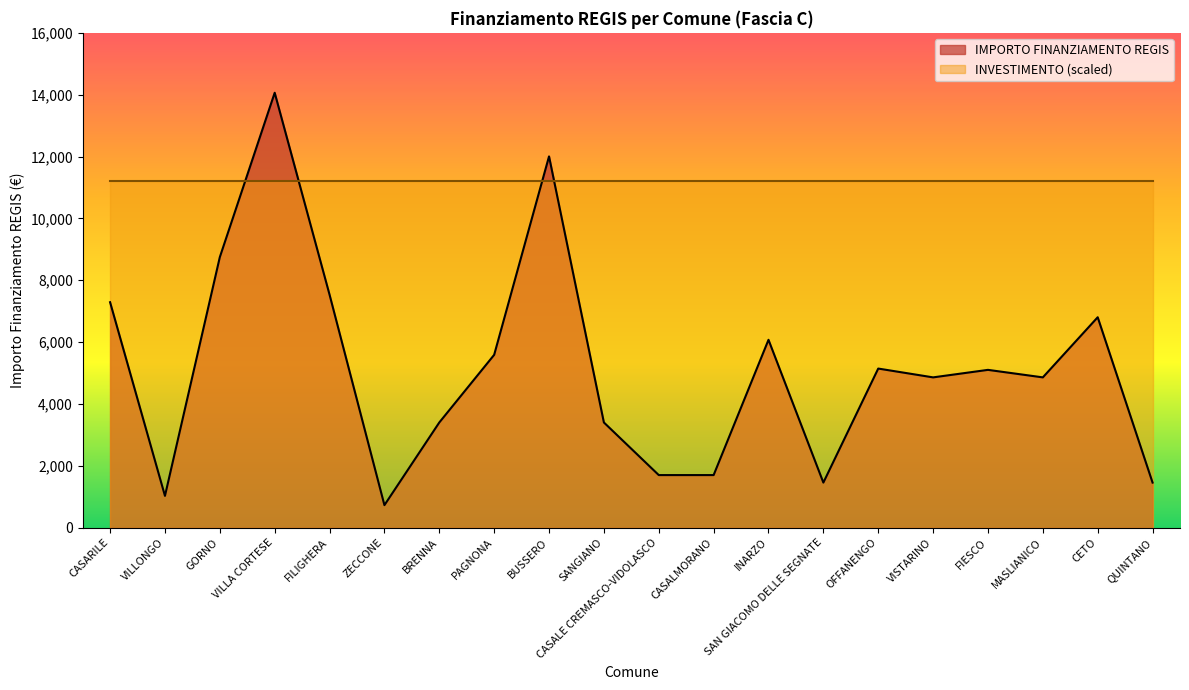

What is the difference between the second highest and second lowest values?

10976